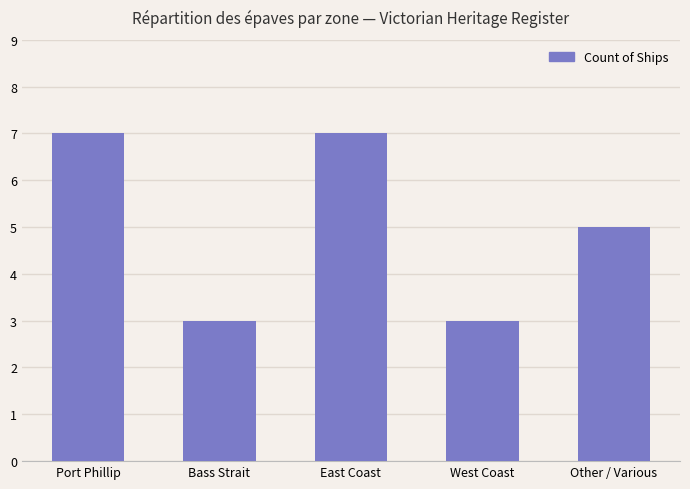

Are the bars grouped side by side (vs. stacked)?

No